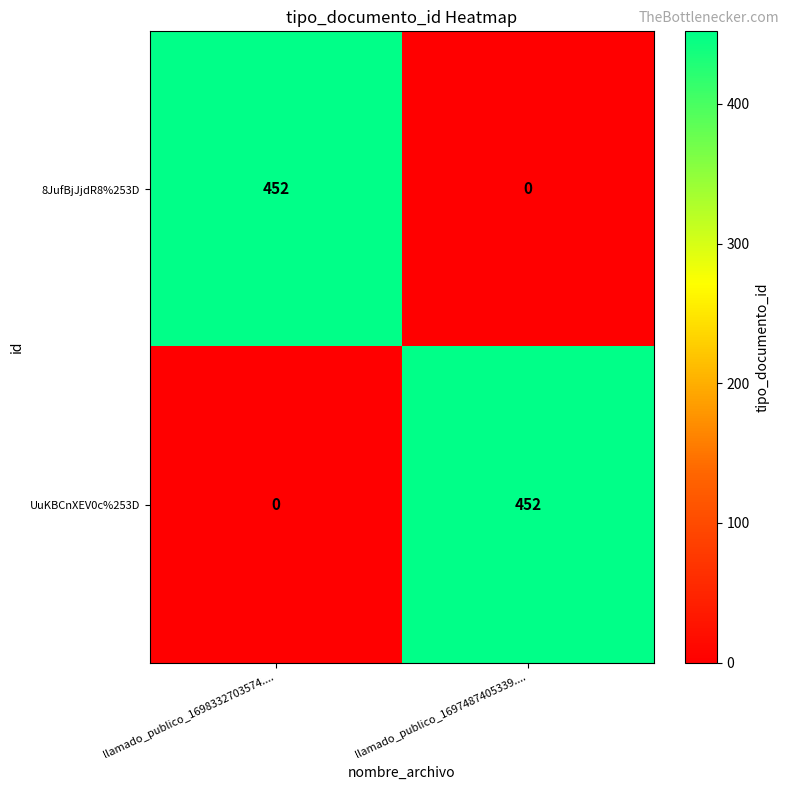

At llamado_publico_1697487405339...., list the series in order from smallest to largest.

8JufBjJjdR8%253D, UuKBCnXEV0c%253D